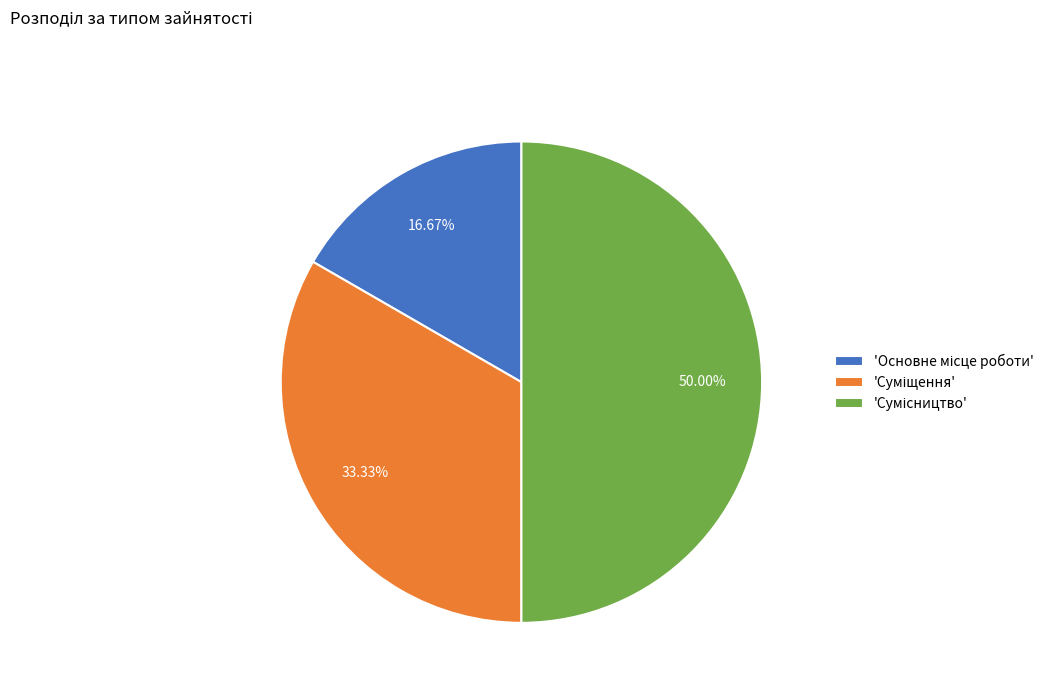

How many segments does this pie chart have?

3